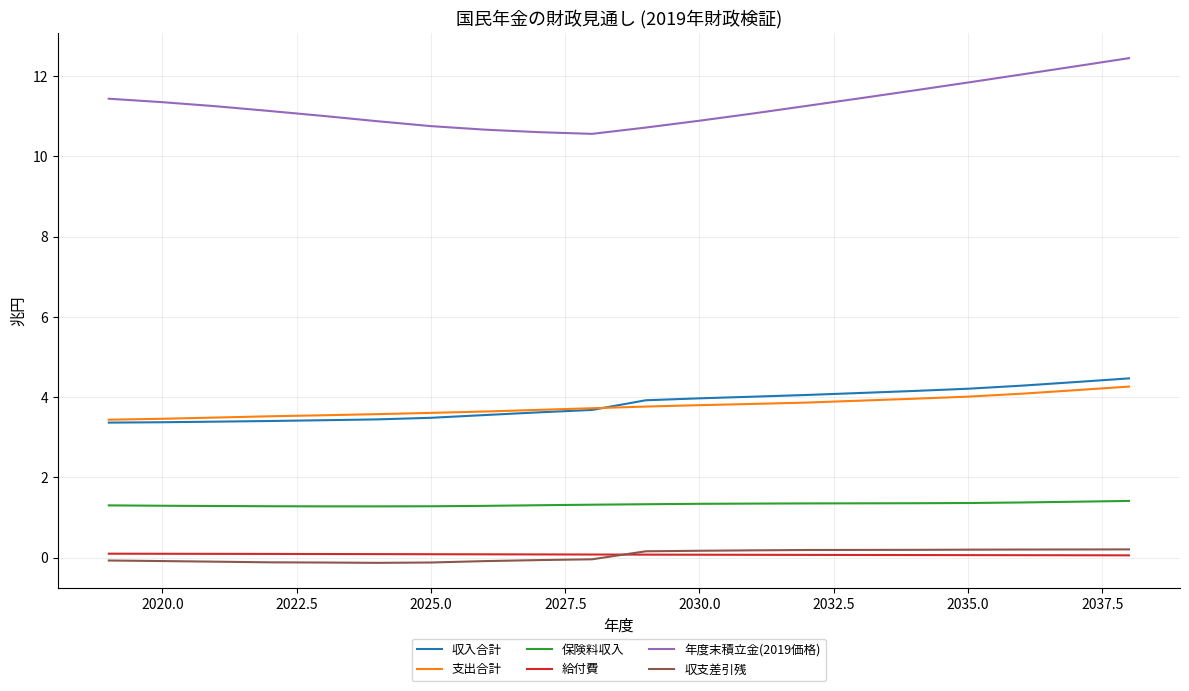

Which series has the widest spread of values?

年度末積立金(2019価格)